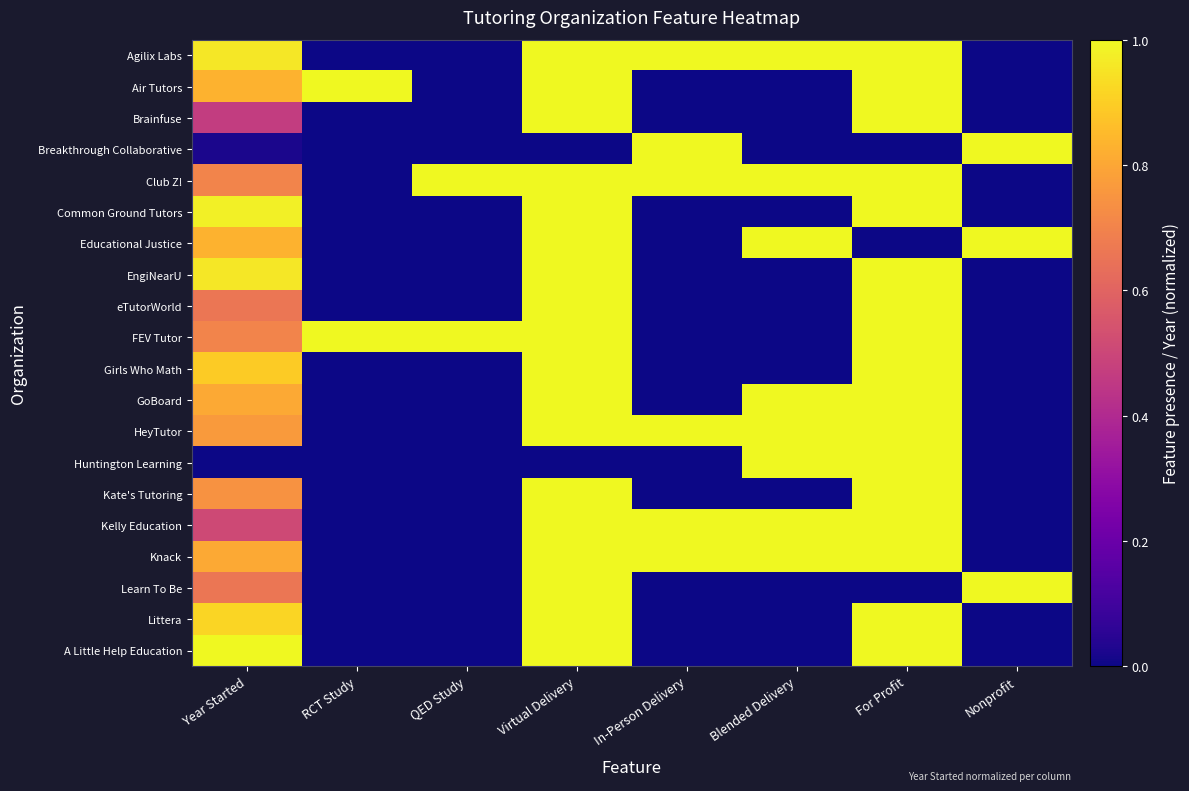

Which series changed the most between RCT Study and Nonprofit?

Air Tutors